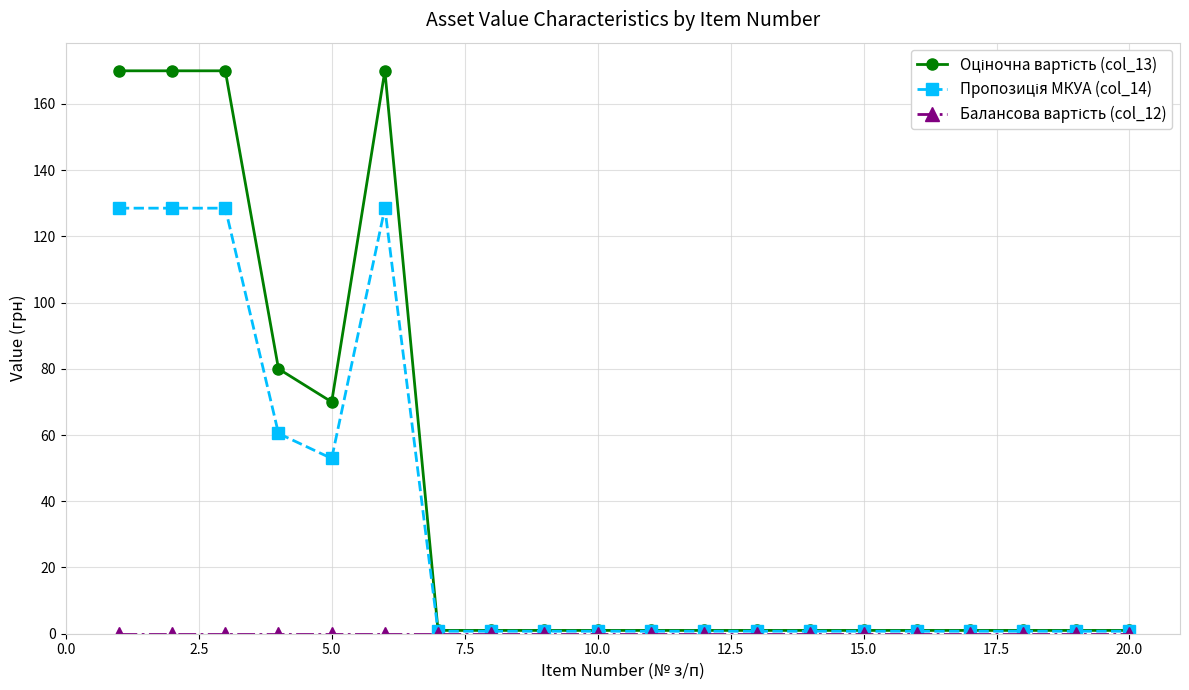

At how many categories does at least one series exceed 63?

6